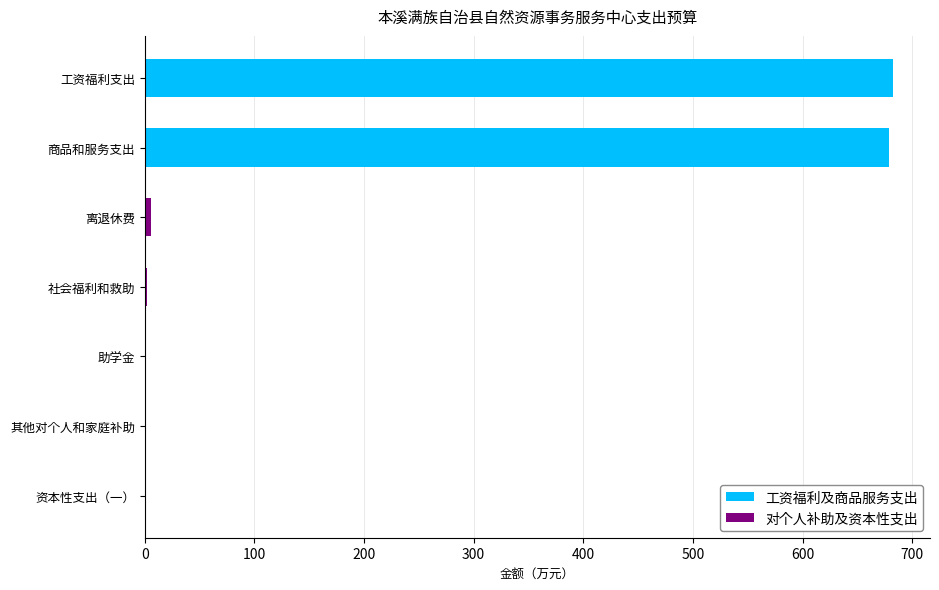

Is the value of 对个人补助及资本性支出 at 离退休费 greater than the value of 工资福利及商品服务支出 at 其他对个人和家庭补助?

Yes